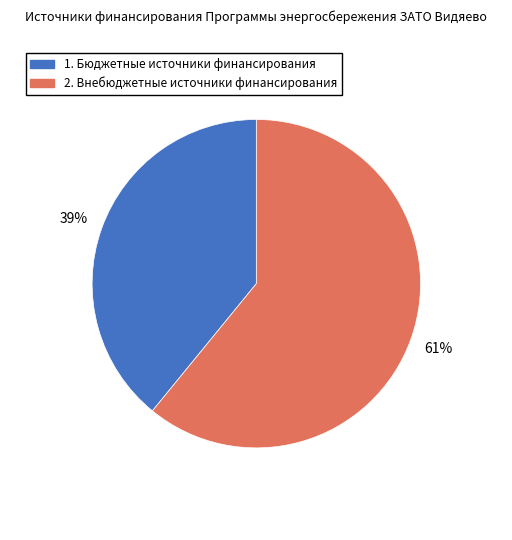

To the nearest percent, what is the average slice percentage?

50%